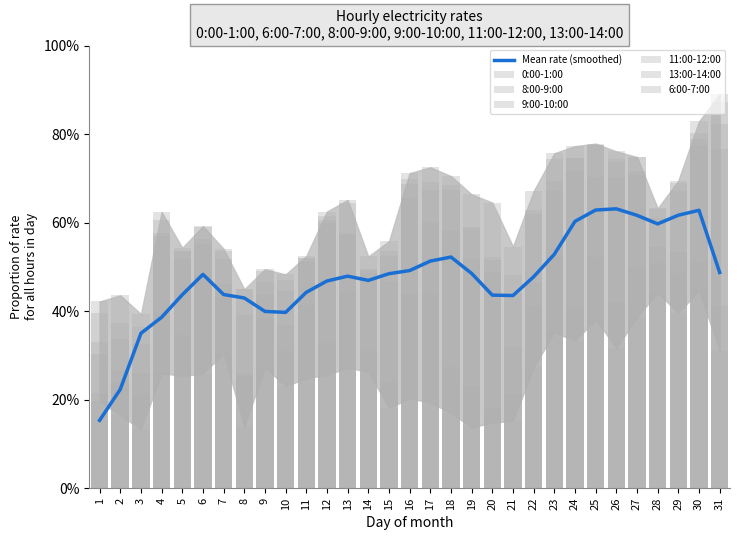

Rank the categories by 0:00-1:00 value from highest to lowest.

28, 29, 30, 9, 7, 22, 27, 25, 23, 24, 26, 14, 10, 31, 1, 13, 4, 8, 6, 12, 5, 11, 15, 2, 21, 3, 16, 17, 18, 20, 19